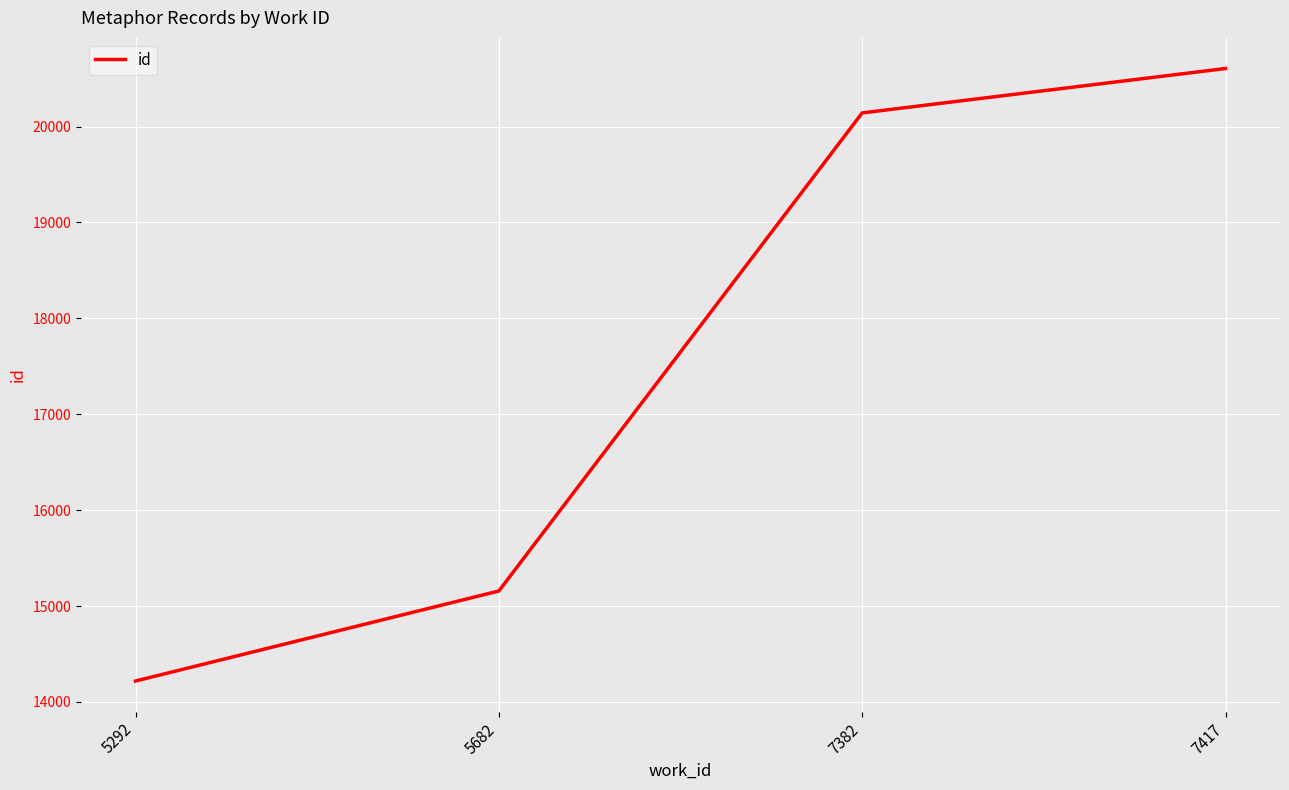

The chart shows a value of 20142 at 7382. True or false?

True